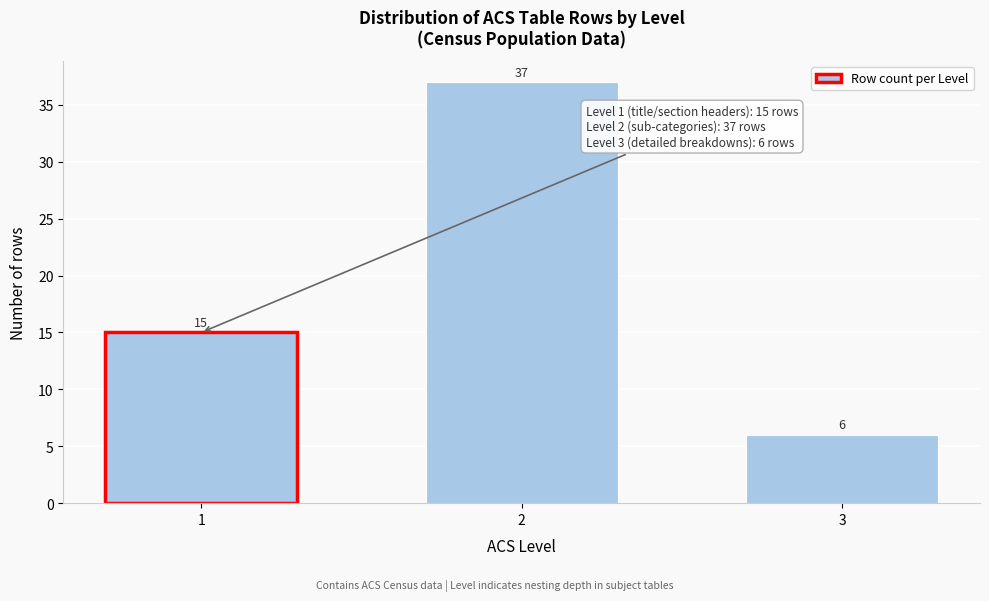

Reading left to right, extract all data points from this chart.

15	37	6